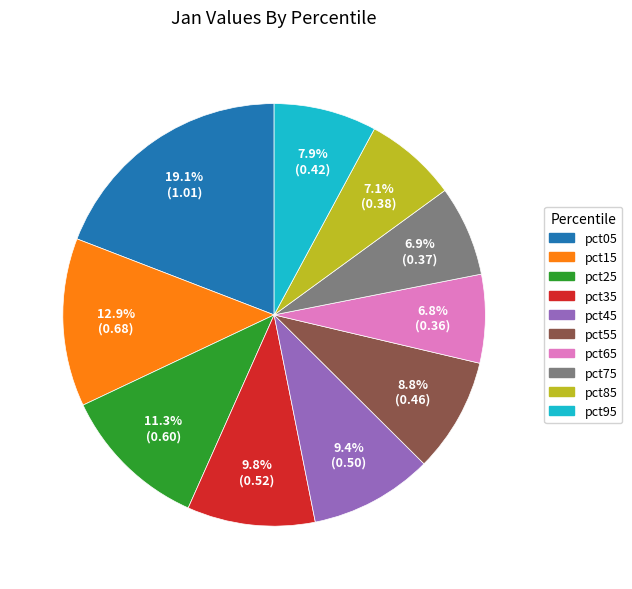

To the nearest percent, what is the average slice percentage?

10%